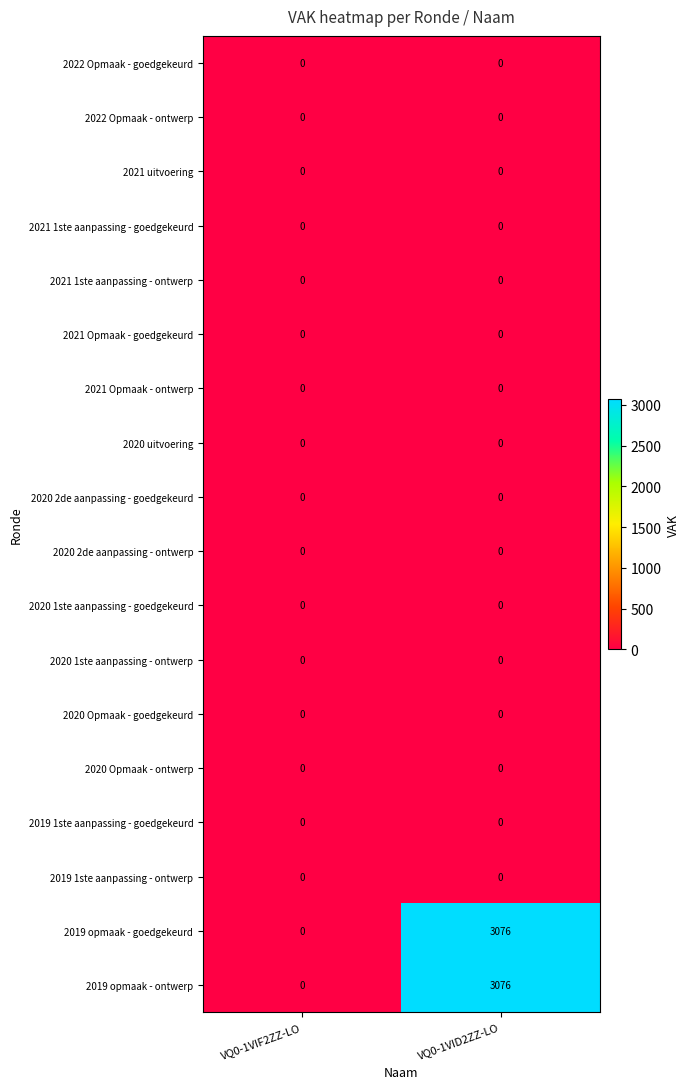

Which label corresponds to the largest value in the chart?

VQ0-1VID2ZZ-LO